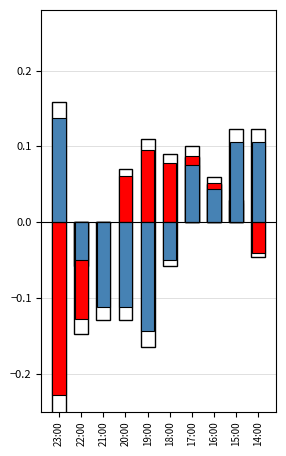

Reading left to right, transcribe all the data shown in this chart.

Temperature (norm): -0.2	-0.1	-0.0	0.1	0.1	0.1	0.1	0.1	0.0	-0.0
Wind Speed (norm): 0.1	-0.0	-0.1	-0.1	-0.1	-0.0	0.1	0.0	0.1	0.1